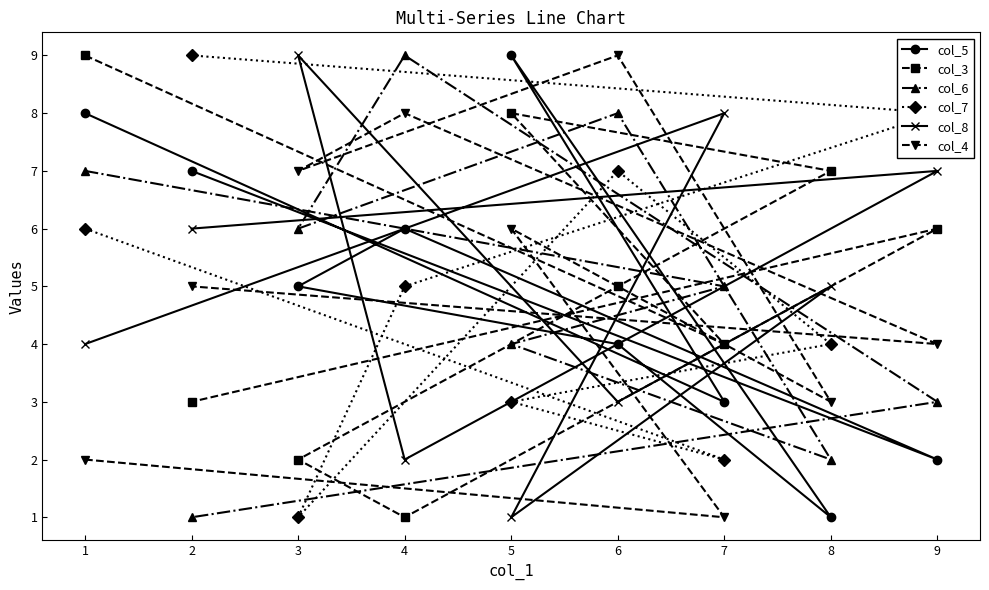

What is the maximum value for col_5?

9